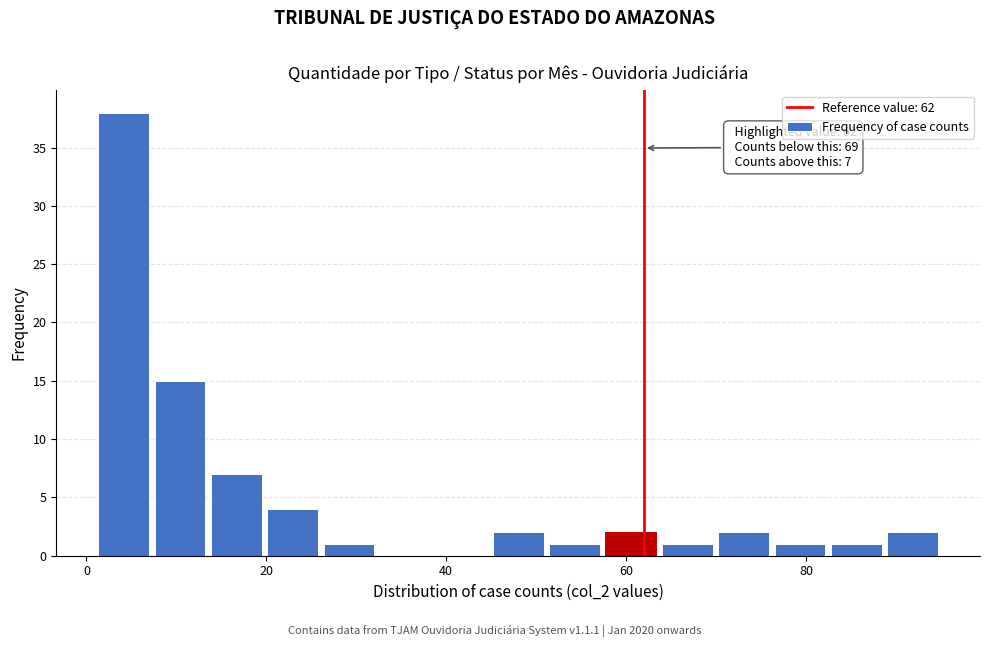

Around what value on the x-axis is the tallest bar? Give the approximate position of its centre, as read against the axis.

4